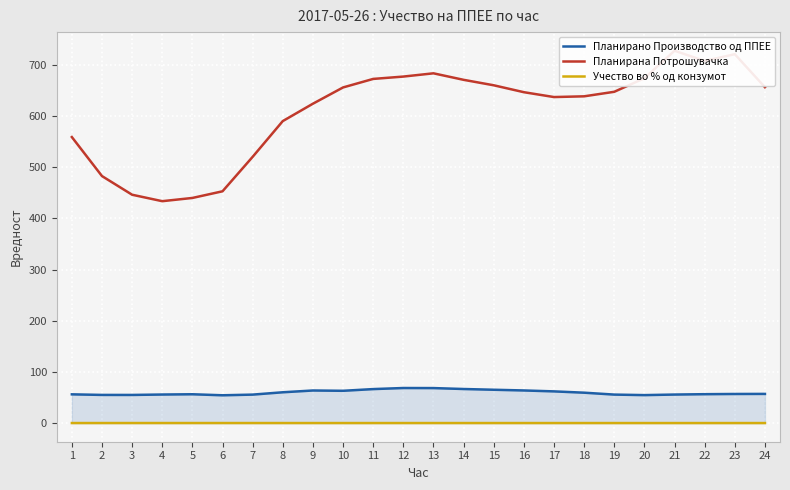

What is the minimum value shown in the chart?

0.1